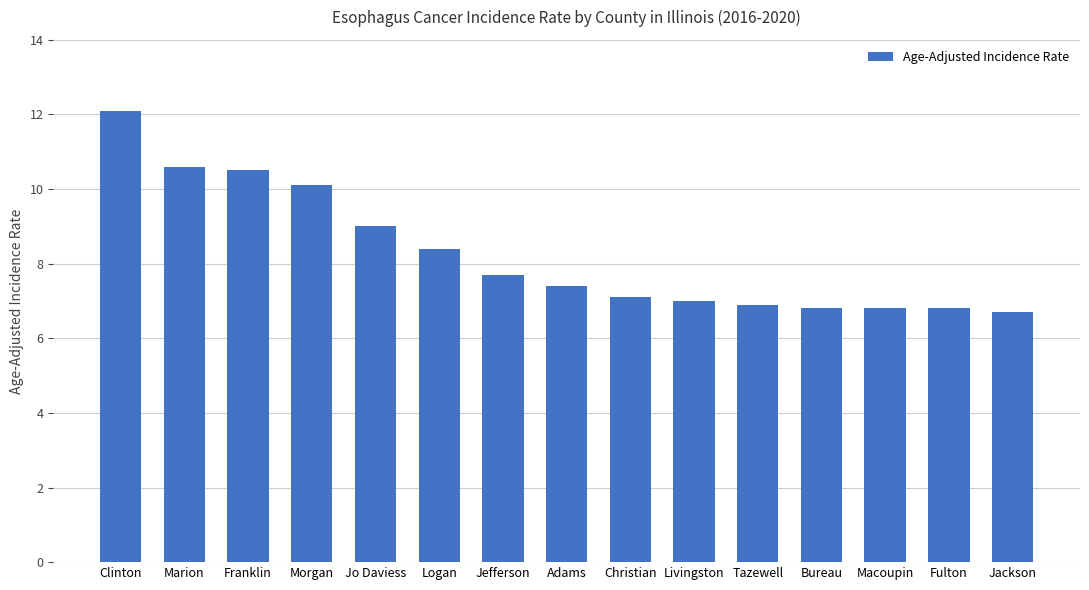

Count the number of data series in this chart.

1